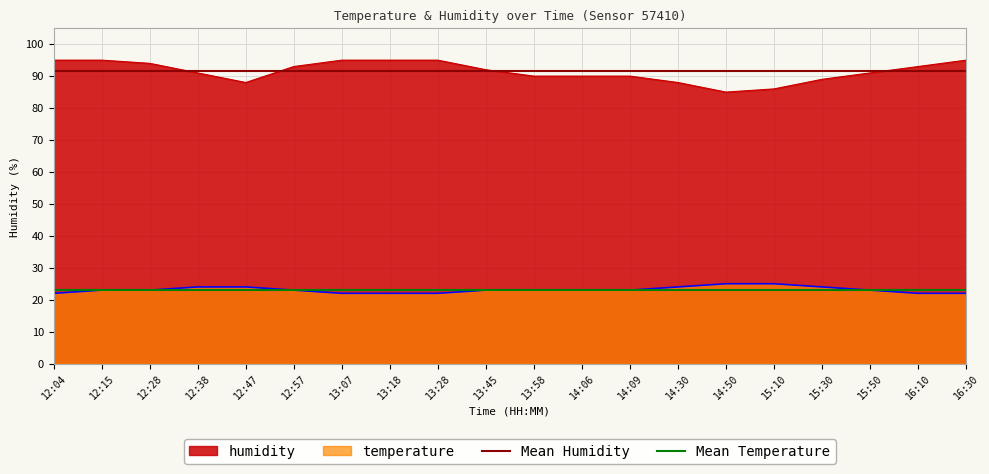

What is the value of the Mean Temperature point at the 2nd from the left?

23.1